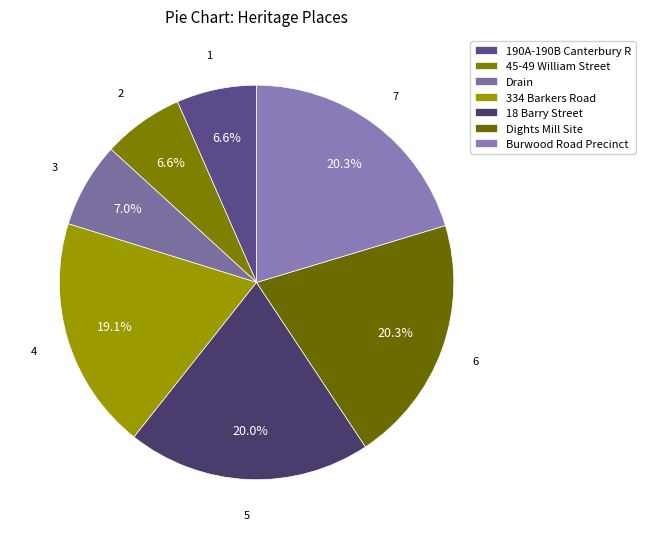

Count the number of slices in the pie.

7